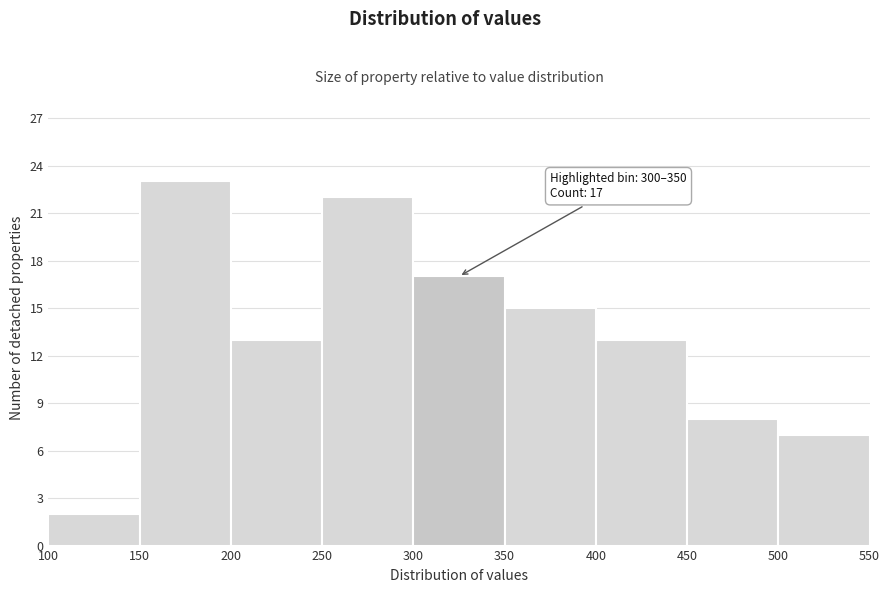

Over which range of the x-axis is the bar tallest?

150 to 200